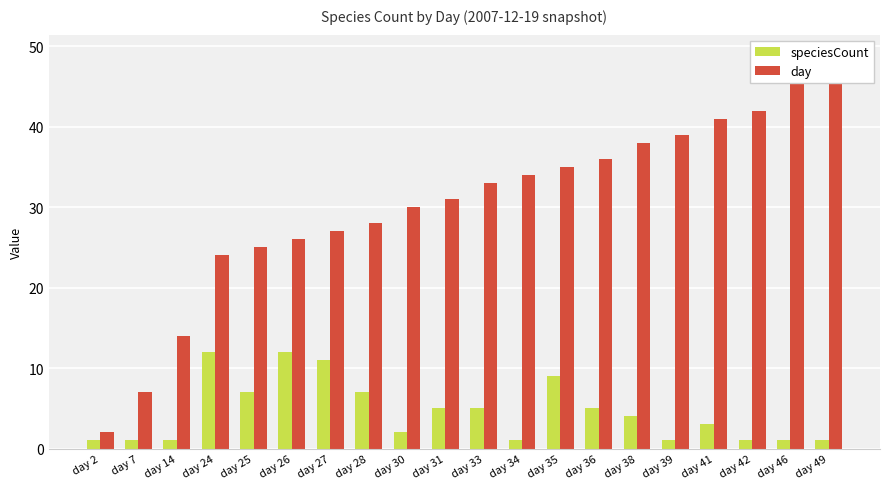

Reading left to right, list all the values displayed in this chart.

speciesCount: day 2=1	day 7=1	day 14=1	day 24=12	day 25=7	day 26=12	day 27=11	day 28=7	day 30=2	day 31=5	day 33=5	day 34=1	day 35=9	day 36=5	day 38=4	day 39=1	day 41=3	day 42=1	day 46=1	day 49=1
day: day 2=2	day 7=7	day 14=14	day 24=24	day 25=25	day 26=26	day 27=27	day 28=28	day 30=30	day 31=31	day 33=33	day 34=34	day 35=35	day 36=36	day 38=38	day 39=39	day 41=41	day 42=42	day 46=46	day 49=49